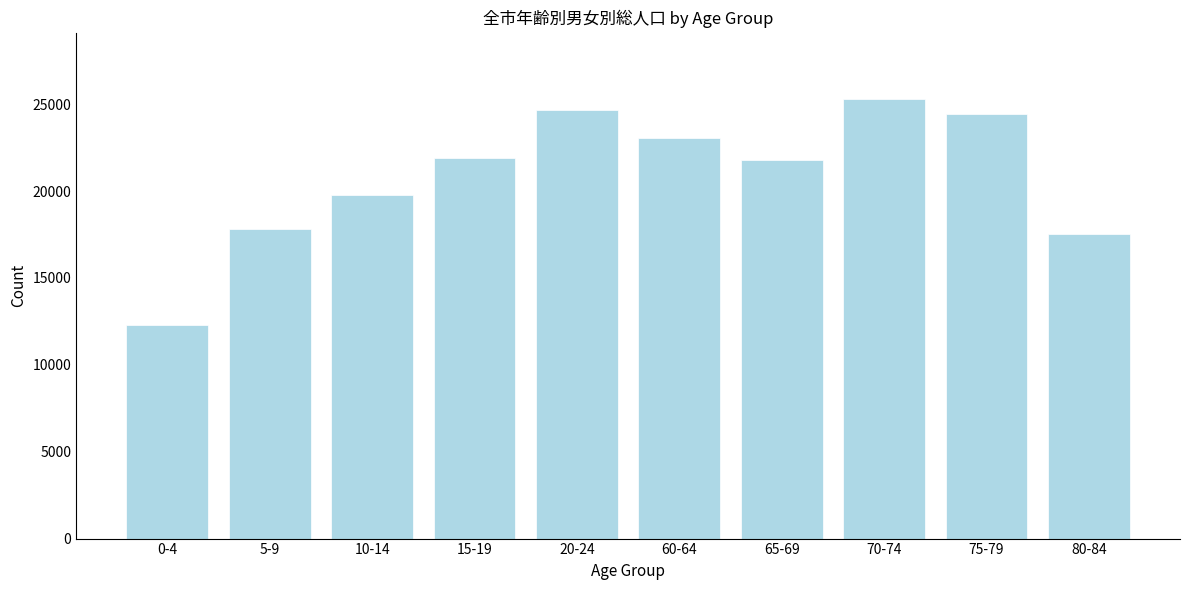

Which label corresponds to the largest value in the chart?

70-74